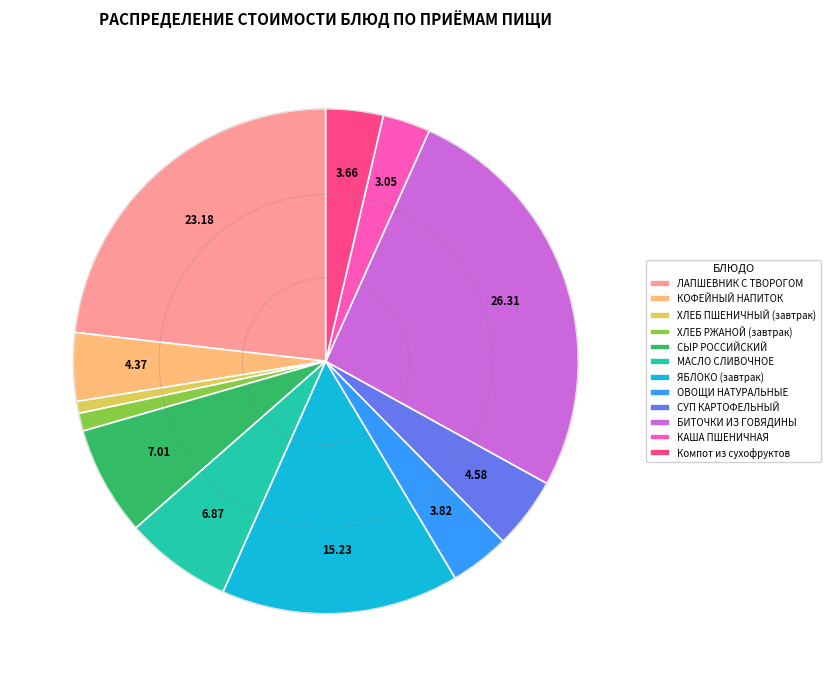

Does any single category account for the majority?

No